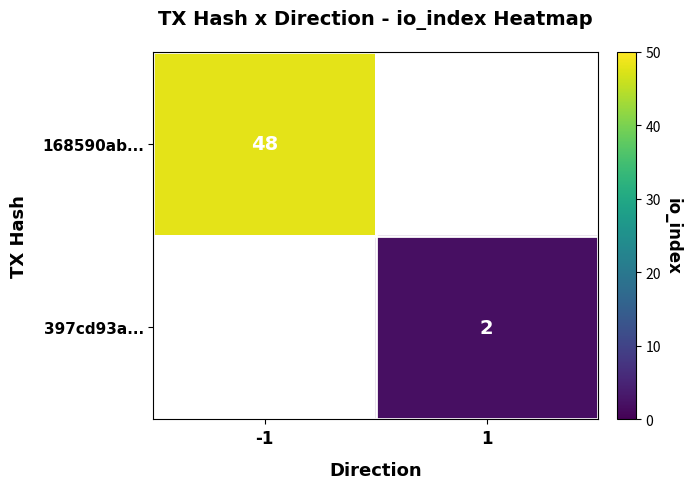

The value of 168590ab... at -1 is 48. True or false?

True